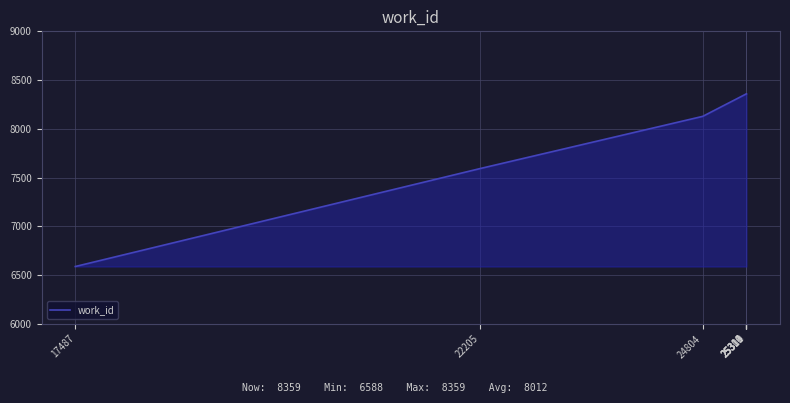

What is the sum of all values?

64097